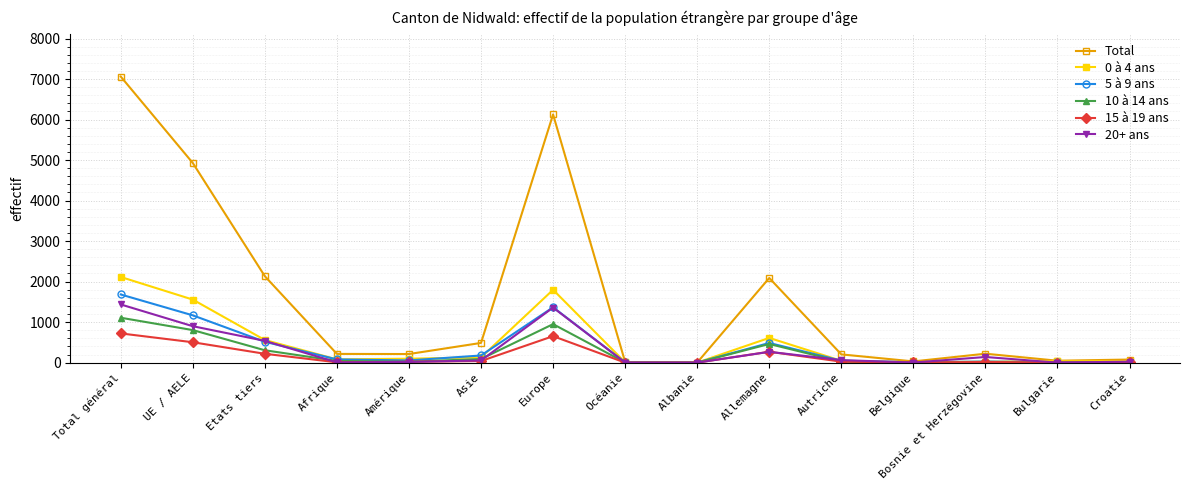

Which series has the largest total across all categories?

Total